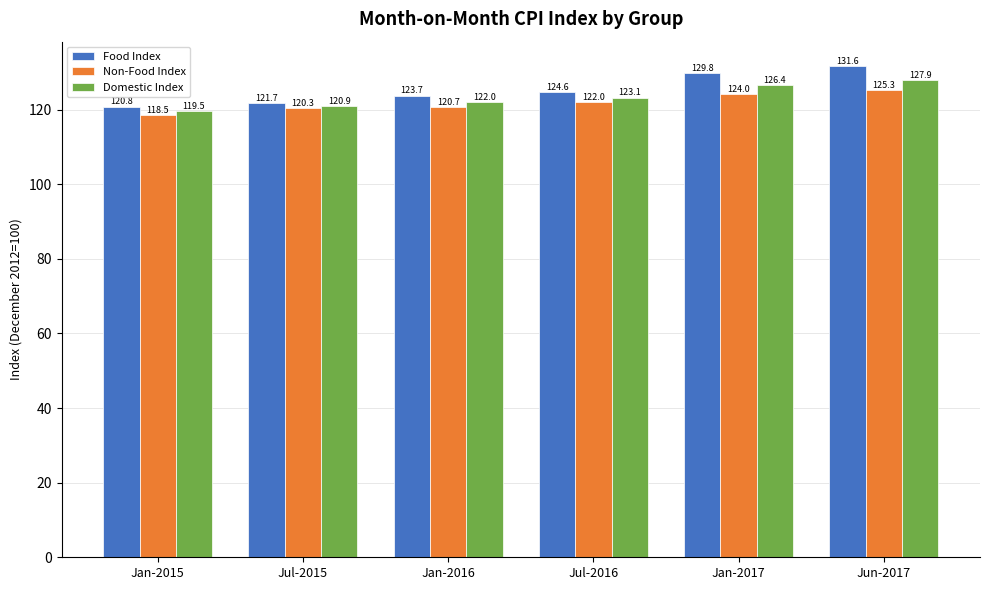

How many data points in Food Index are less than 124?

3